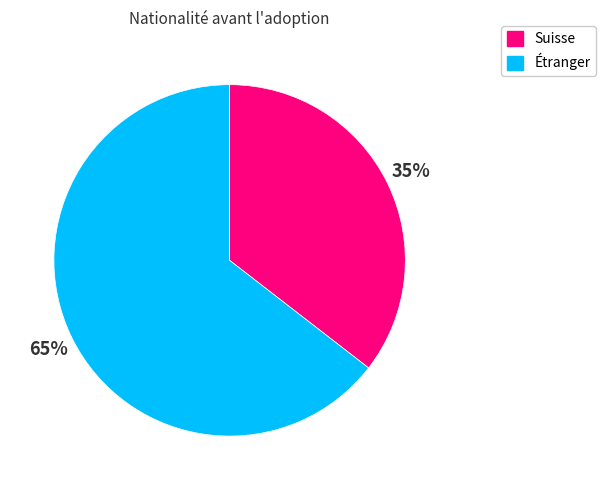

To the nearest percent, what is the average slice percentage?

50%